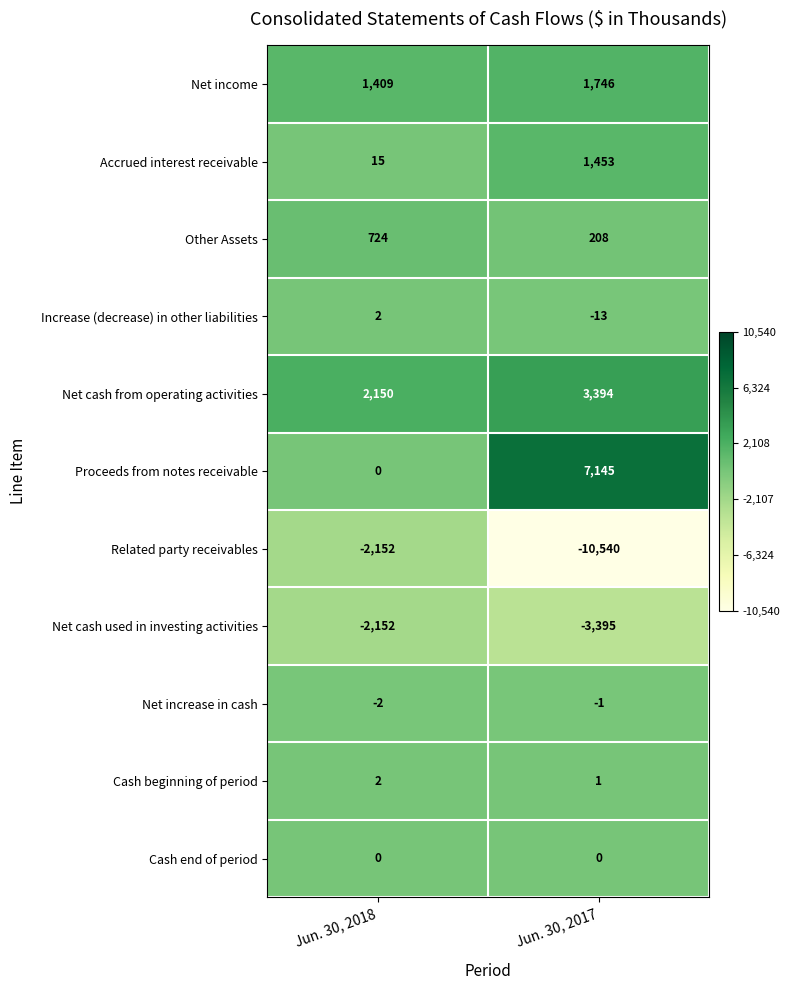

At which category is the sum across all series the highest?

Jun. 30, 2017